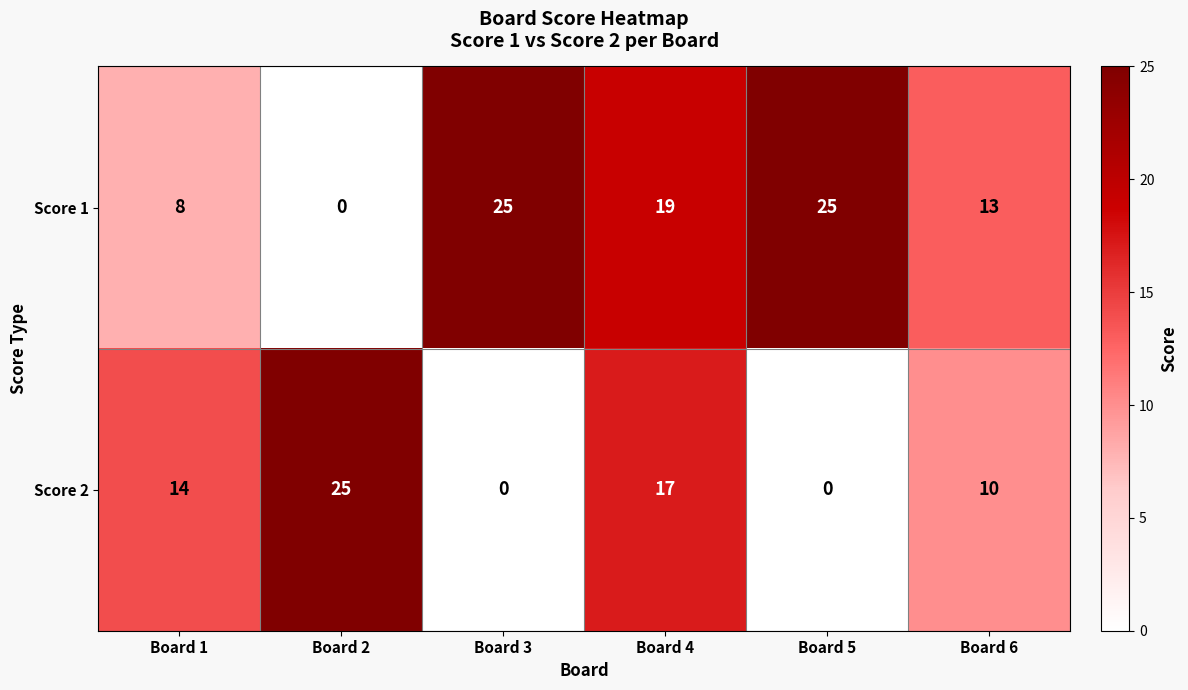

What is the difference between the Score 2 values at Board 1 and Board 5?

14